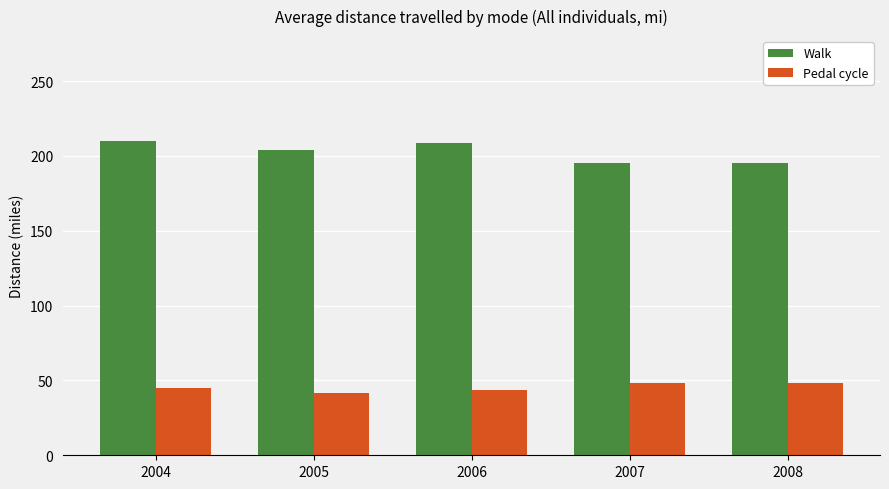

The value of Pedal cycle at 2008 is 48.2. True or false?

True